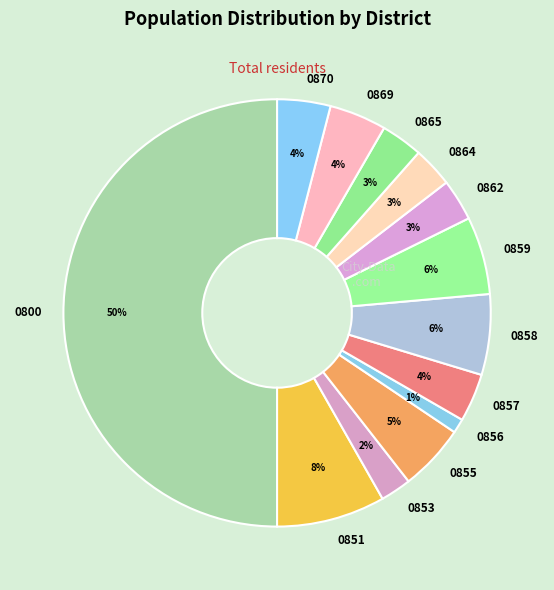

Does 0858 account for over 50% of the chart?

No